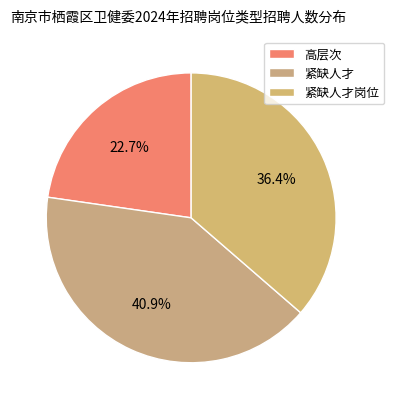

Is it true that 高层次 is 23% of the pie?

True